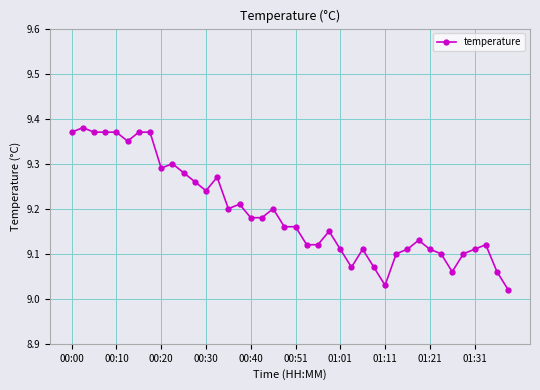

What is the sum of all values?

367.7